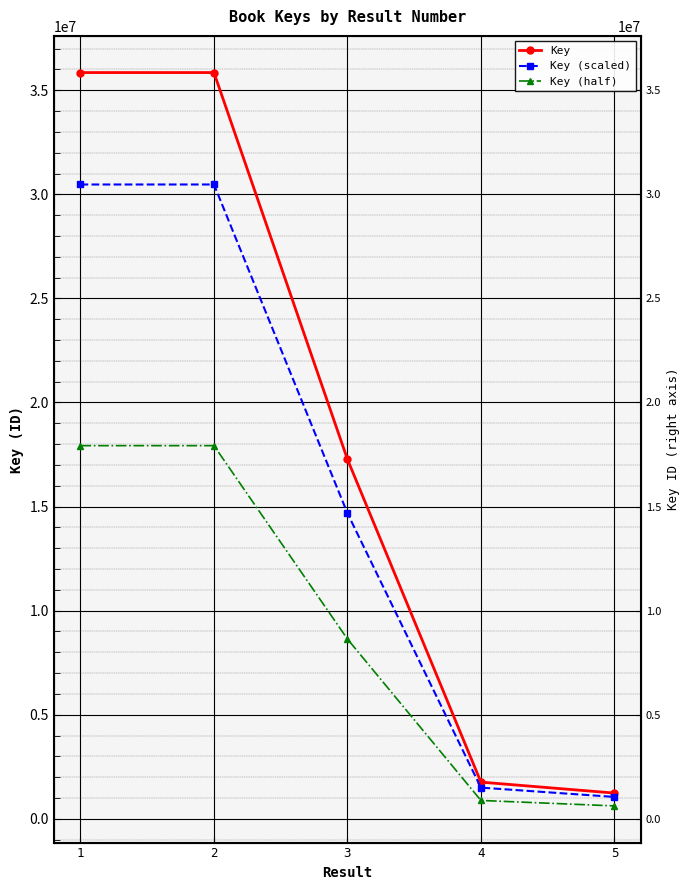

What is the difference between the maximum and minimum values in the Key (half) series?

17308154.0